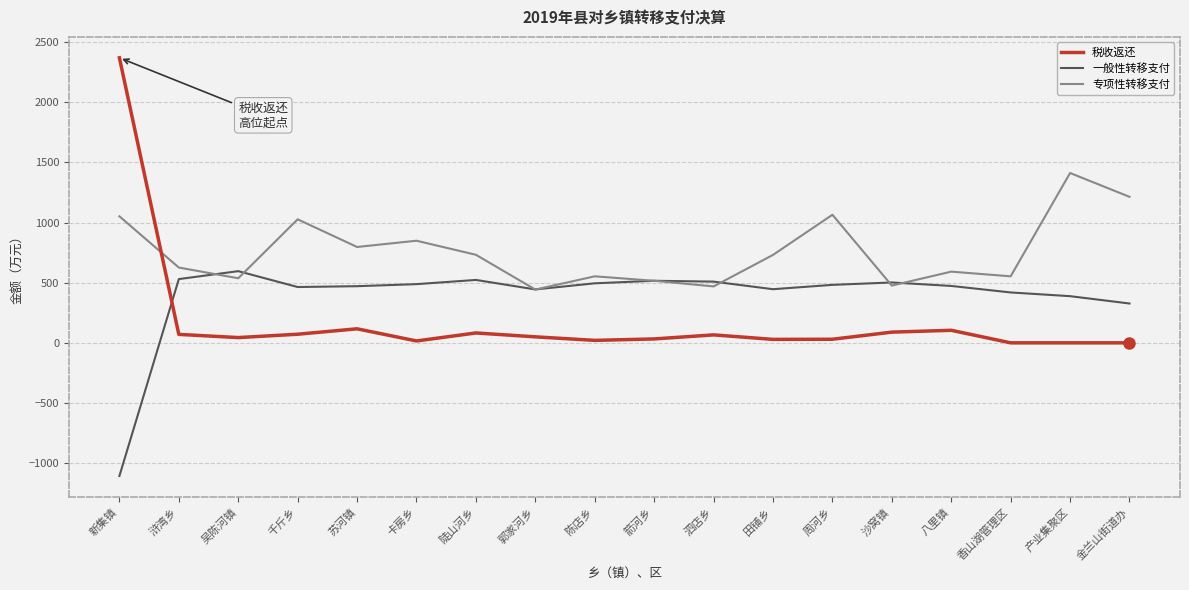

The 税收返还 series shows 0.0 at 产业集聚区. True or false?

True